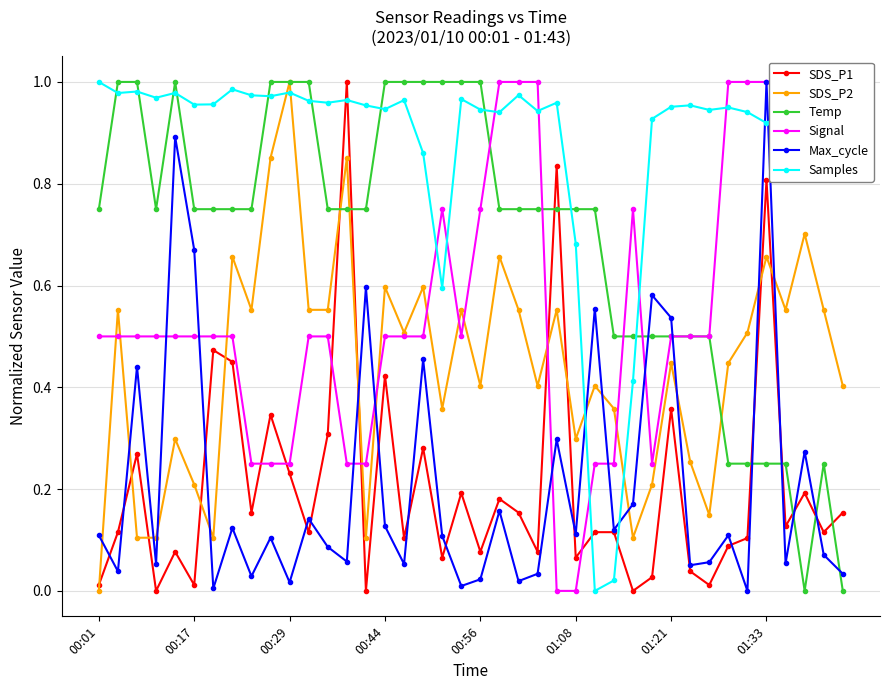

Does the chart have visible grid lines?

Yes